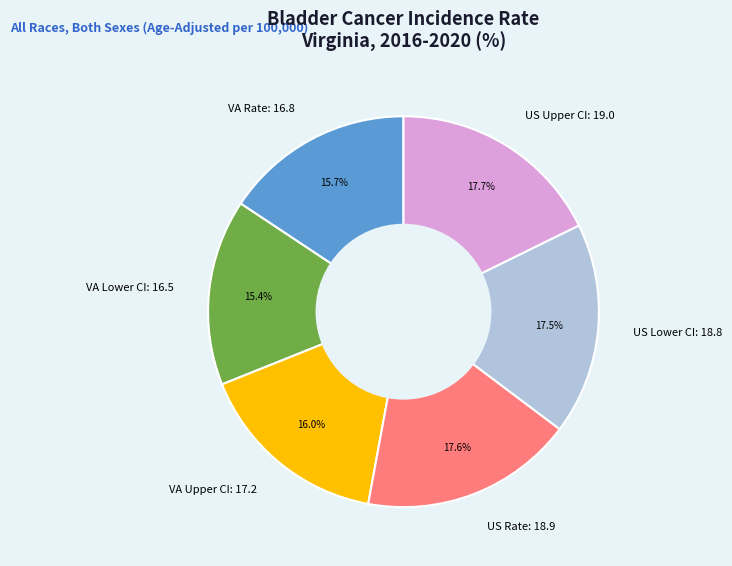

Is there any slice that represents more than half of the pie?

No